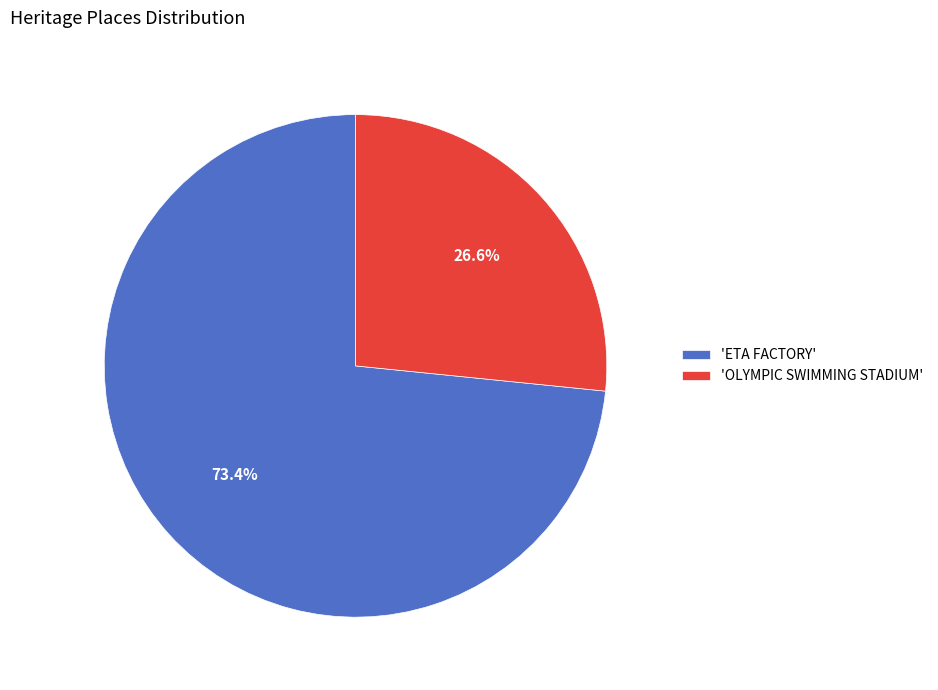

How many slices are in this pie chart?

2